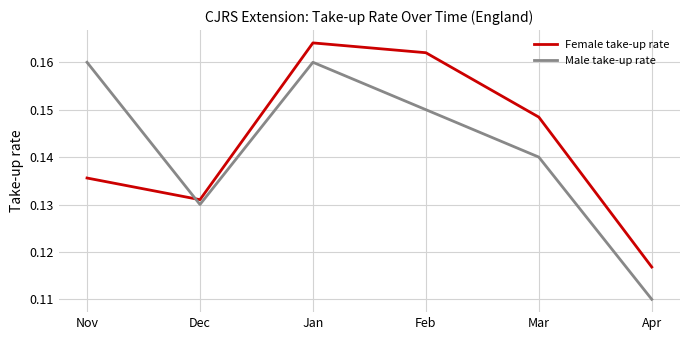

Which series has the widest spread of values?

Male take-up rate